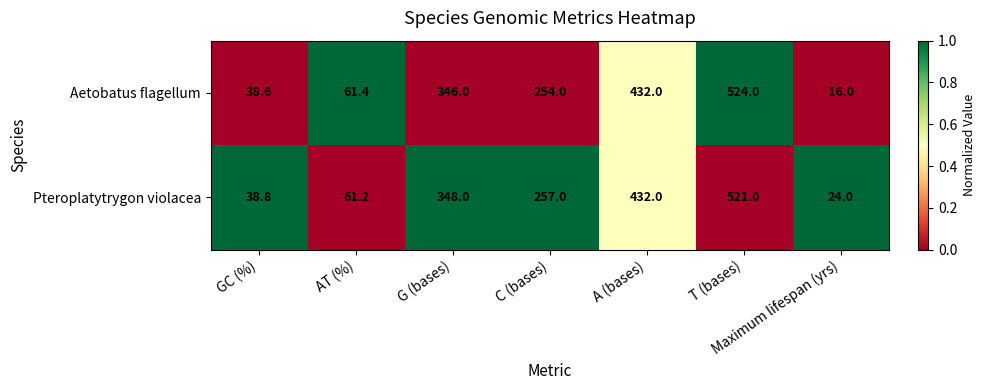

Which series has the largest total across all categories?

Pteroplatytrygon violacea